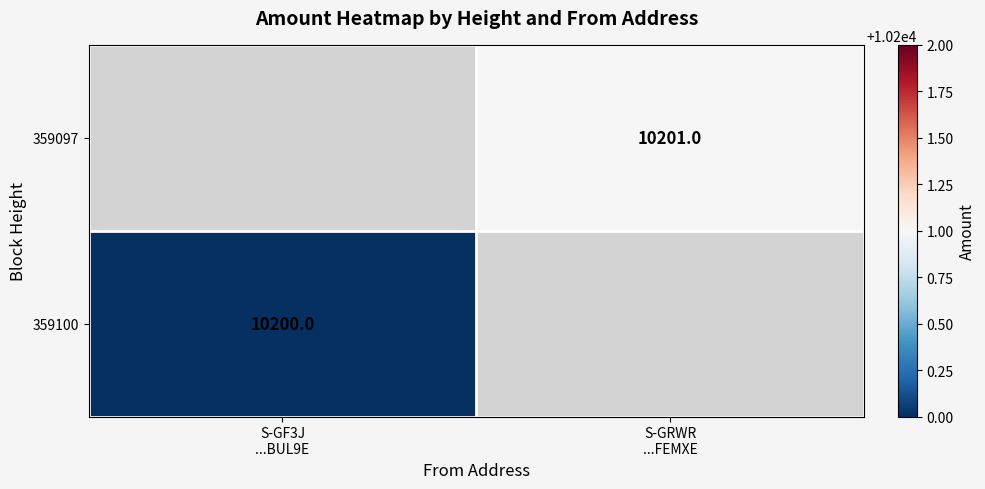

Read the 359100 value at S-GF3J ...BUL9E.

10200.0